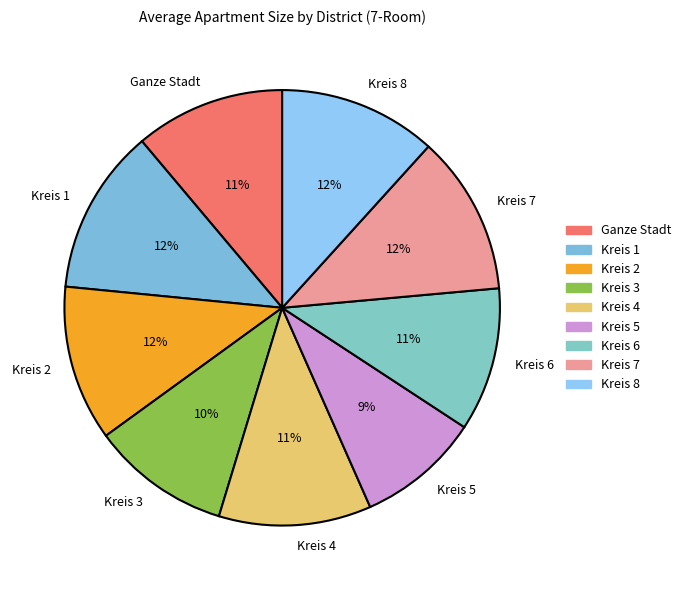

How many slices are in this pie chart?

9